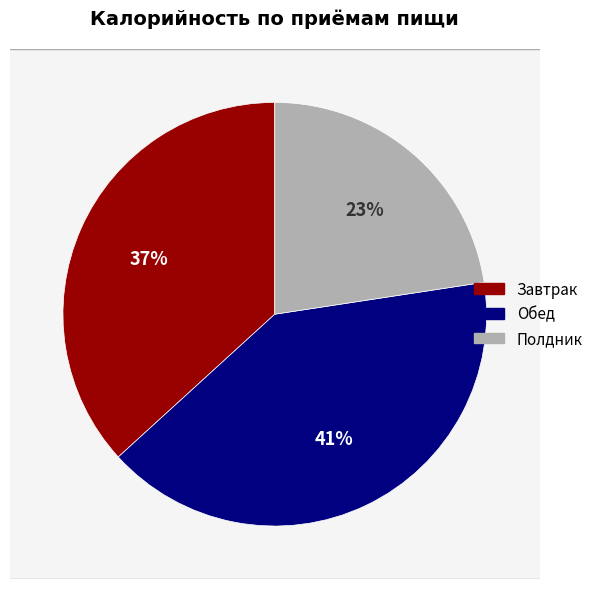

To the nearest percent, what is the difference between the Полдник and Завтрак slice percentages?

14%